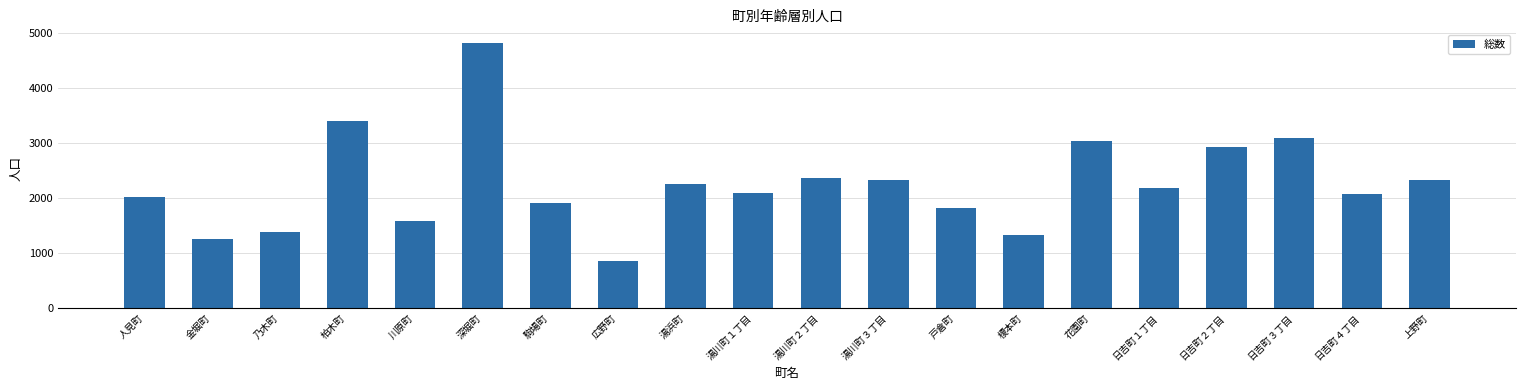

Between 日吉町２丁目 and 湯川町２丁目, which is larger?

日吉町２丁目